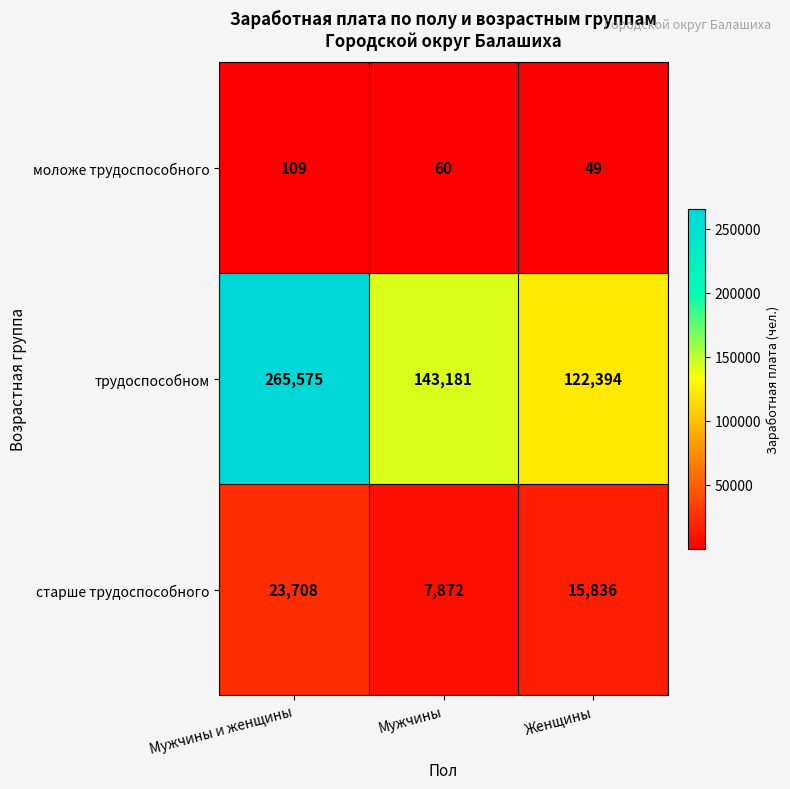

Reading left to right, extract all data points from this chart.

моложе трудоспособного: Мужчины и женщины=109	Мужчины=60	Женщины=49
трудоспособном: Мужчины и женщины=265575	Мужчины=143181	Женщины=122394
старше трудоспособного: Мужчины и женщины=23708	Мужчины=7872	Женщины=15836